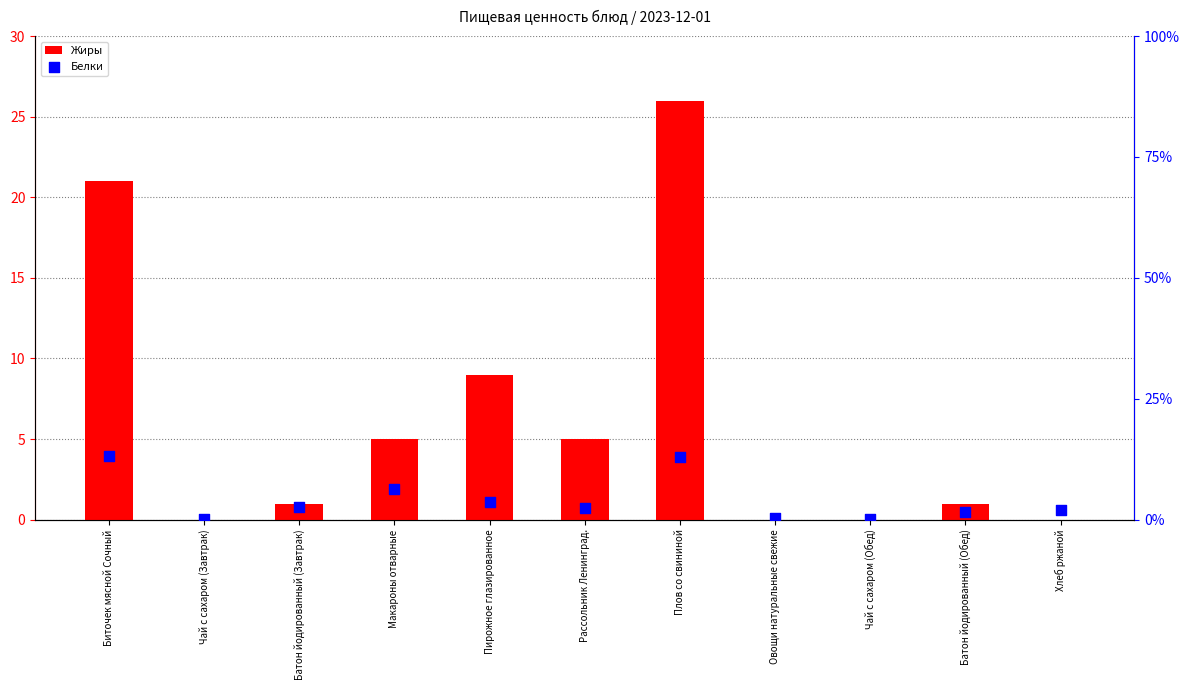

What are all the series names shown in the legend?

Жиры, Белки